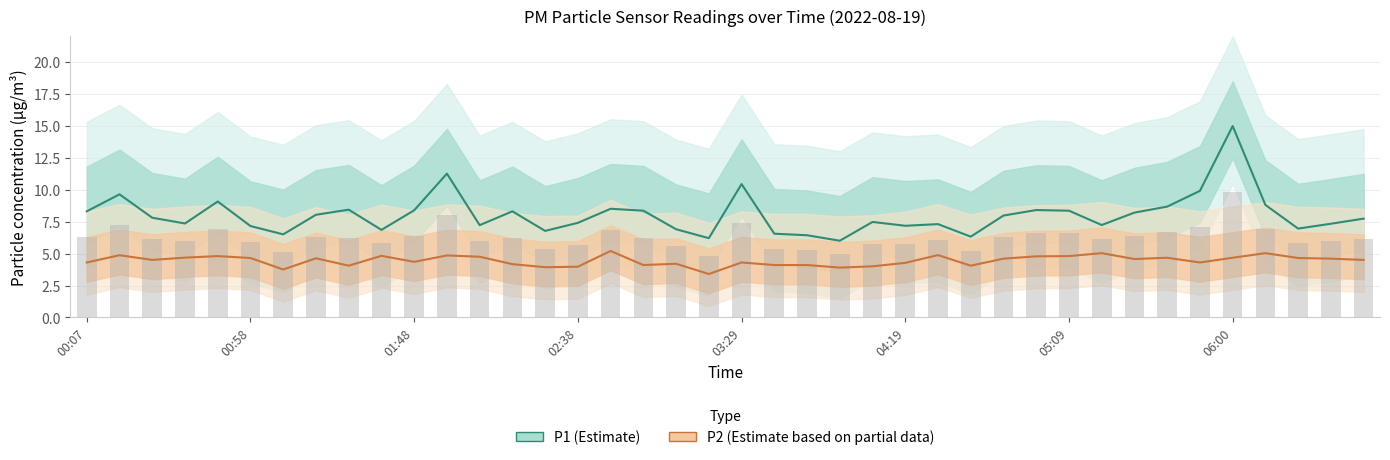

What are all the series names shown in the legend?

P1 (Estimate), P2 (Estimate based on partial data)